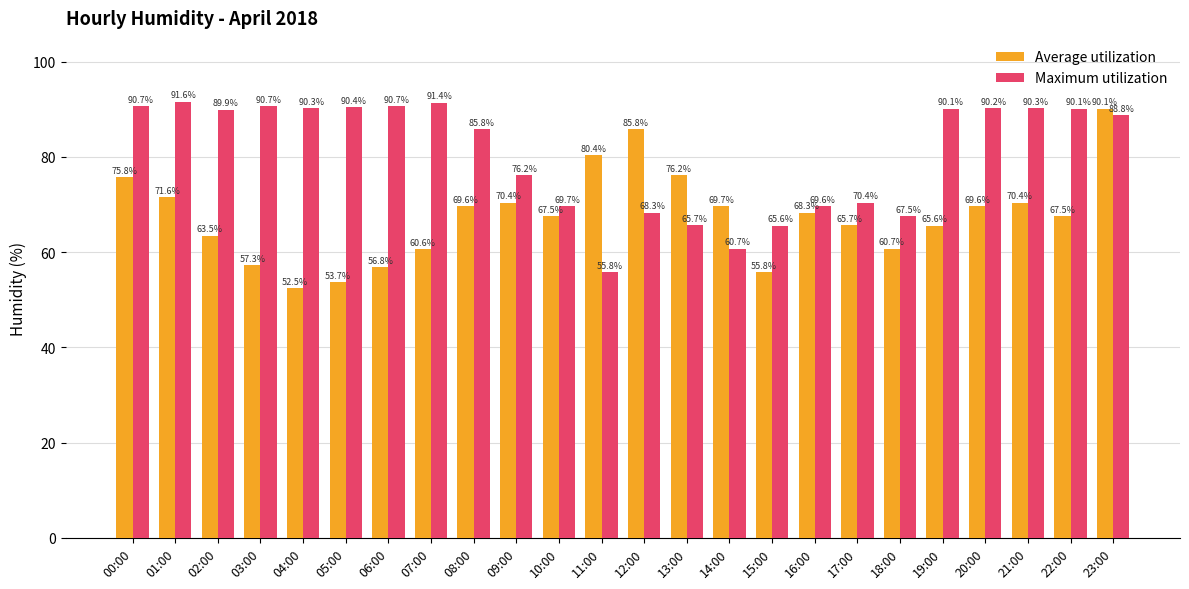

The value of Average utilization at 19:00 is 65.6. True or false?

True